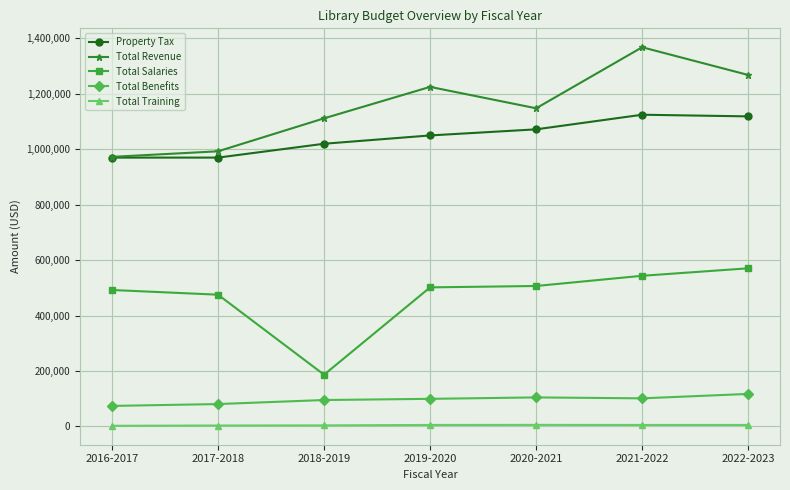

True or false: Total Benefits and Total Revenue cross at least once.

False